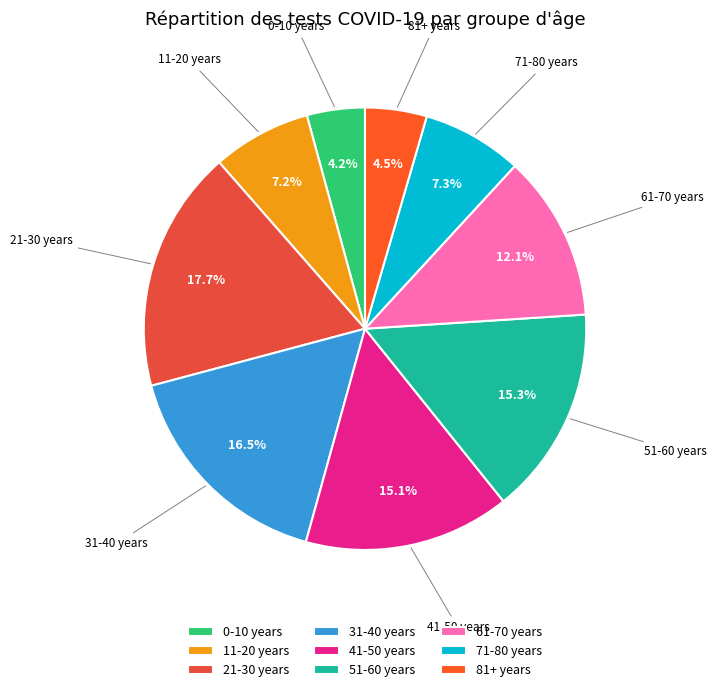

Combined, what portion of the pie is 51-60 years and 61-70 years?

27.4%